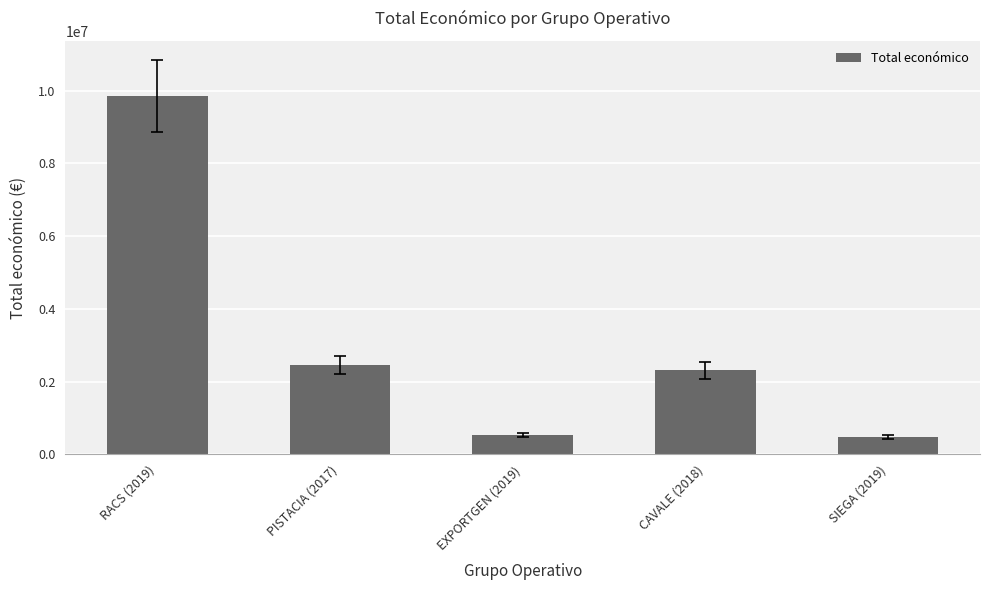

What is the difference between the second highest and minimum values?

1985011